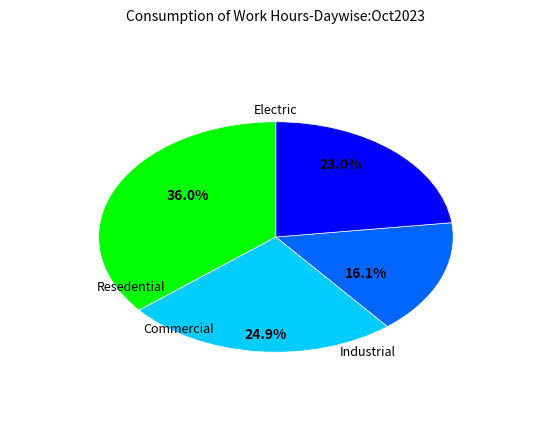

Is there any slice that represents more than half of the pie?

No